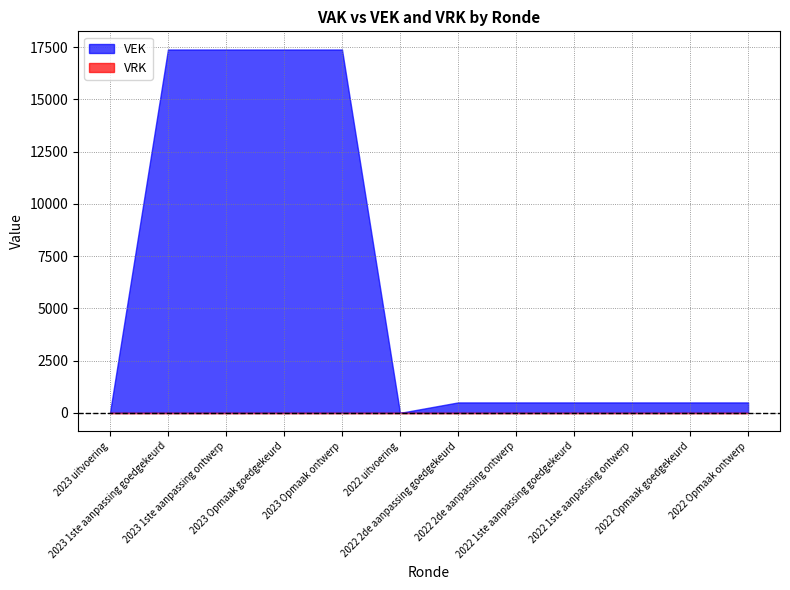

What is the sum of the VEK values at 2022 Opmaak goedgekeurd and 2023 Opmaak goedgekeurd?

17891